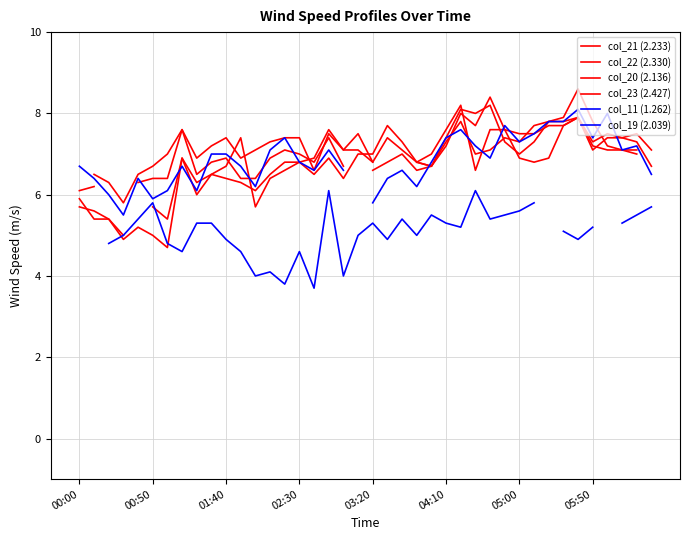

What is the total value across all series at 18?

37.9